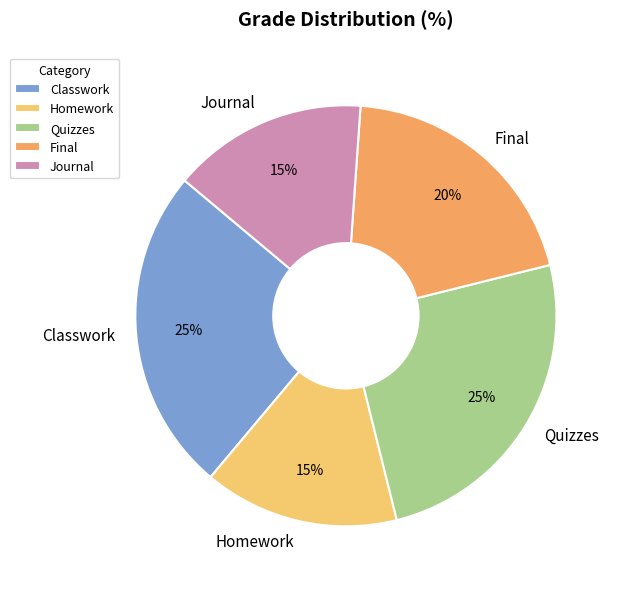

How many segments does this pie chart have?

5